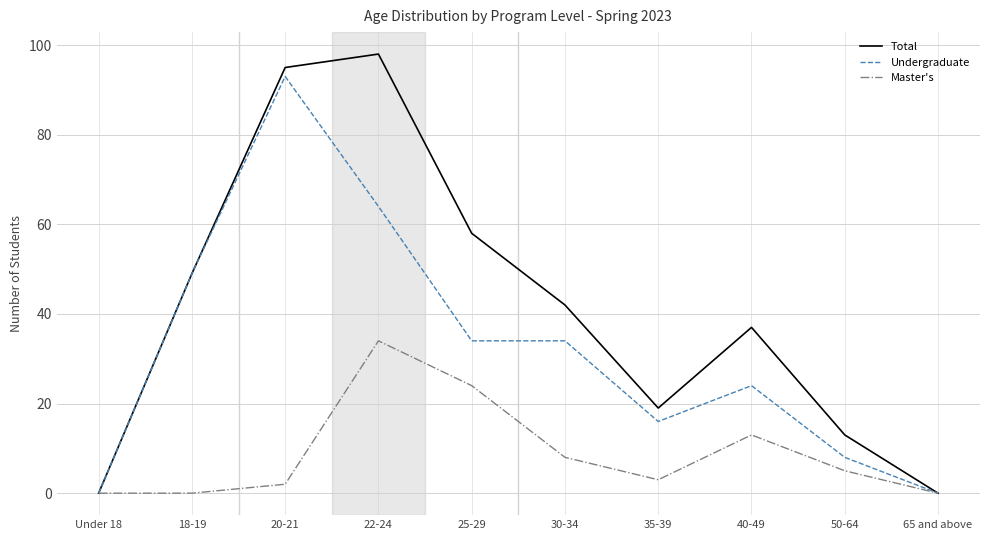

Reading left to right, transcribe all the data shown in this chart.

Total: 0	49	95	98	58	42	19	37	13	0
Undergraduate: 0	49	93	64	34	34	16	24	8	0
Master's: 0	0	2	34	24	8	3	13	5	0